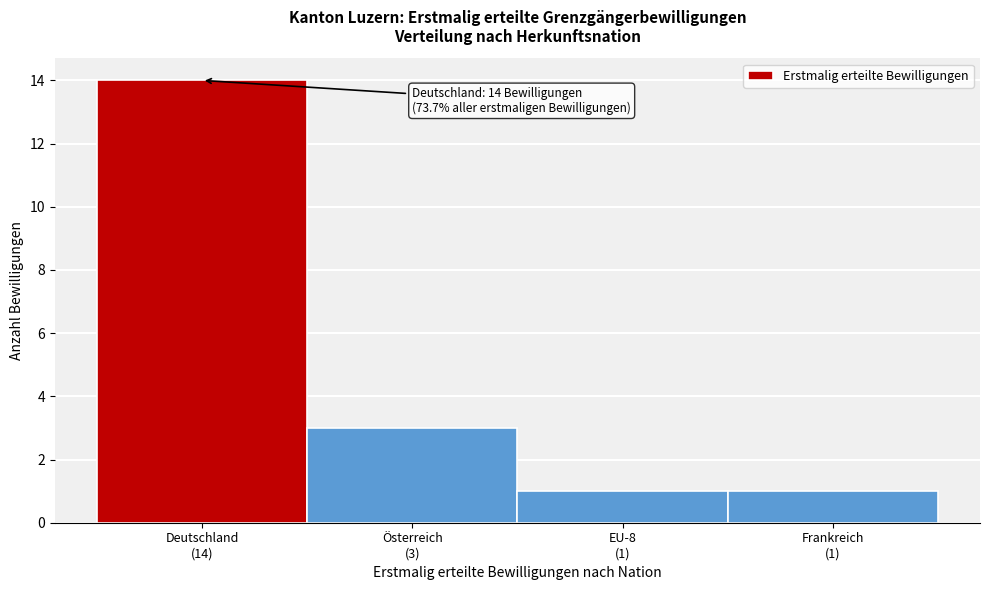

Reading left to right, what are all the values shown in this chart?

14	3	1	1